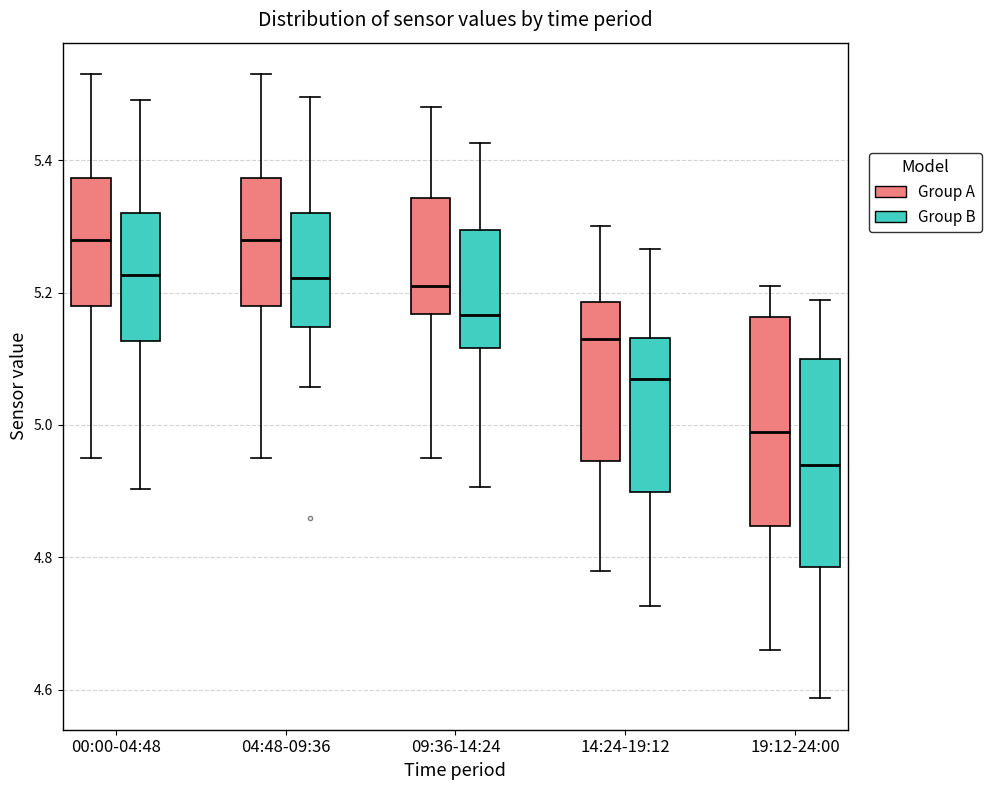

Reading left to right, transcribe this box plot: for each box, give where its median line is, the range the box spans, and where its two whiskers end, as read against the y-axis. The values are not printed on the chart, so give them approximately, as read against the axis.

00:00-04:48 (Group A): median 5.28, box 5.18 to 5.38, whiskers 4.96 to 5.54
00:00-04:48 (Group B): median 5.22, box 5.12 to 5.32, whiskers 4.90 to 5.48
04:48-09:36 (Group A): median 5.28, box 5.18 to 5.38, whiskers 4.96 to 5.54
04:48-09:36 (Group B): median 5.22, box 5.14 to 5.32, whiskers 5.06 to 5.50
09:36-14:24 (Group A): median 5.22, box 5.16 to 5.34, whiskers 4.96 to 5.48
09:36-14:24 (Group B): median 5.16, box 5.12 to 5.30, whiskers 4.90 to 5.42
14:24-19:12 (Group A): median 5.14, box 4.94 to 5.18, whiskers 4.78 to 5.30
14:24-19:12 (Group B): median 5.06, box 4.90 to 5.14, whiskers 4.72 to 5.26
19:12-24:00 (Group A): median 5.00, box 4.84 to 5.16, whiskers 4.66 to 5.22
19:12-24:00 (Group B): median 4.94, box 4.78 to 5.10, whiskers 4.58 to 5.18